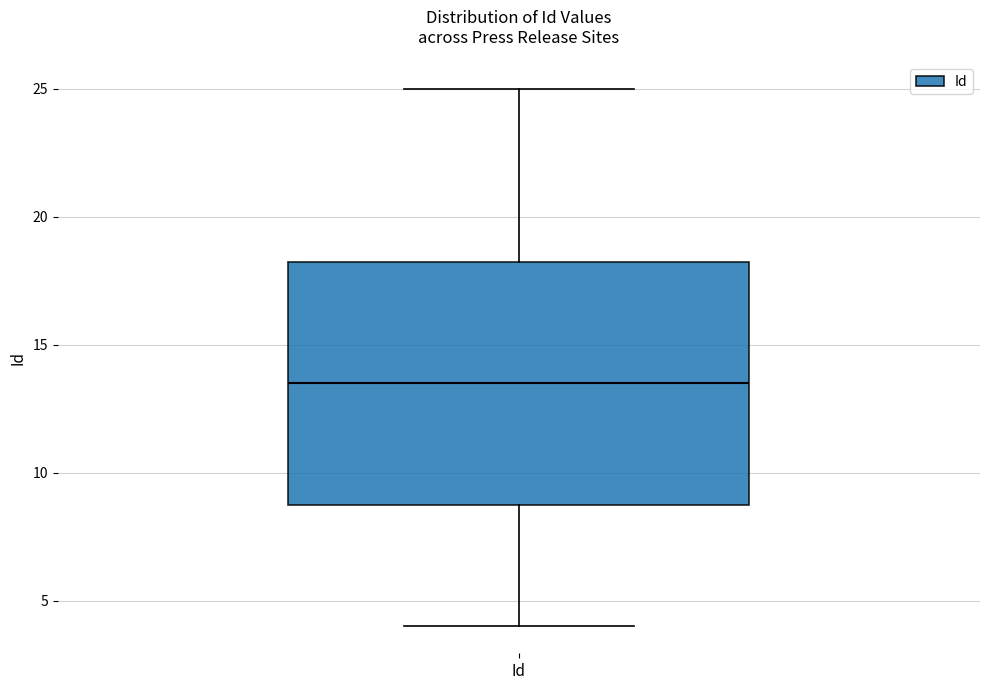

Where is the upper edge of the box for Id on the y-axis? The values are not printed on the chart, so give them approximately, as read against the axis.

18.5